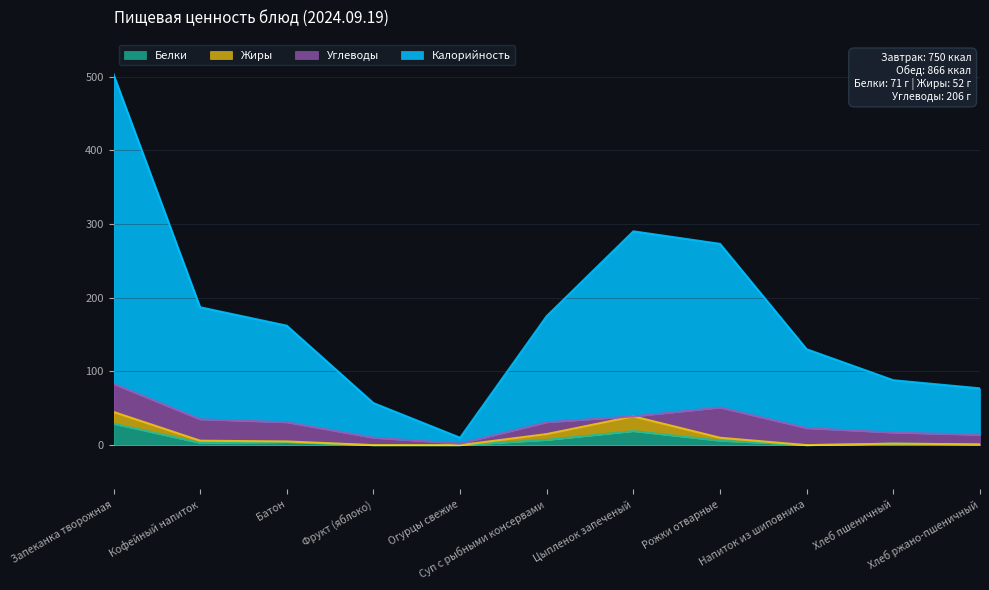

The Калорийность series shows 290 at Цыпленок запеченый. True or false?

True